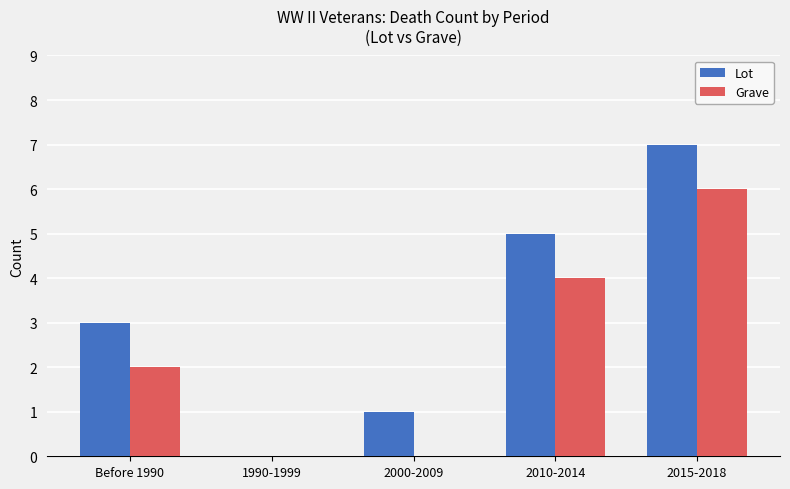

Between 1990-1999 and 2010-2014, which series saw the biggest shift?

Lot